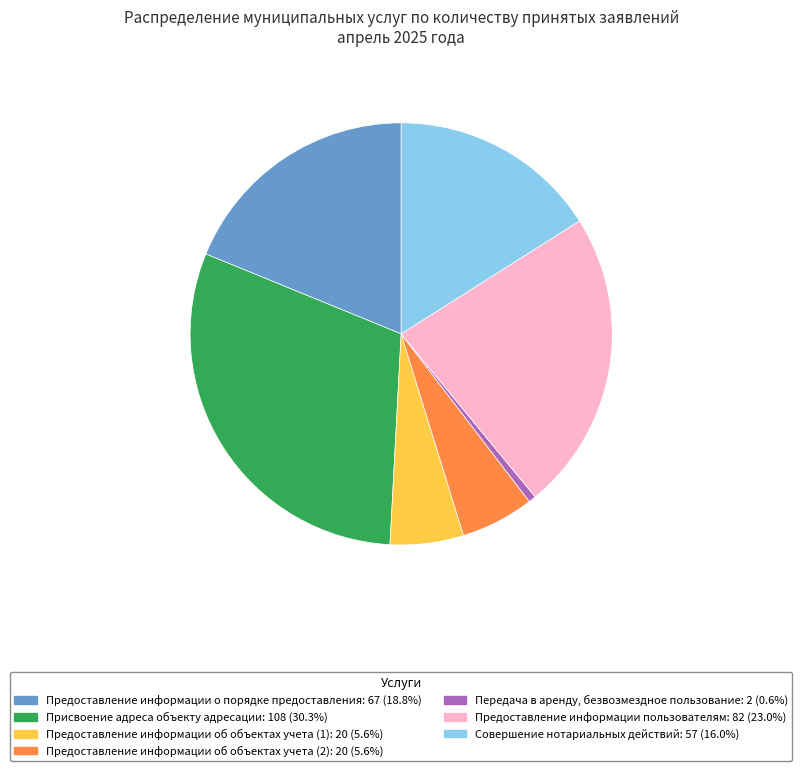

Between Совершение нотариальных действий and Предоставление информации об объектах учета (2), which is larger?

Совершение нотариальных действий